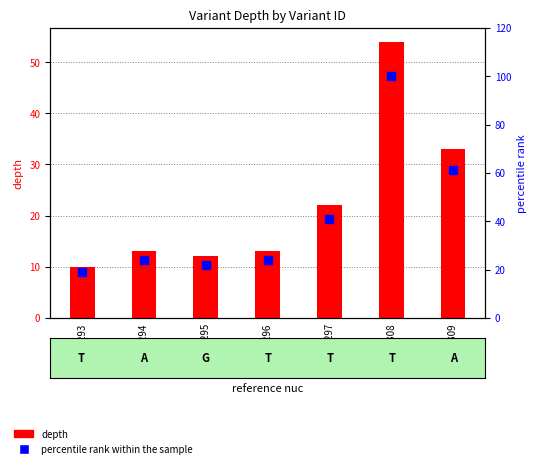

At how many categories does at least one series exceed 40?

3